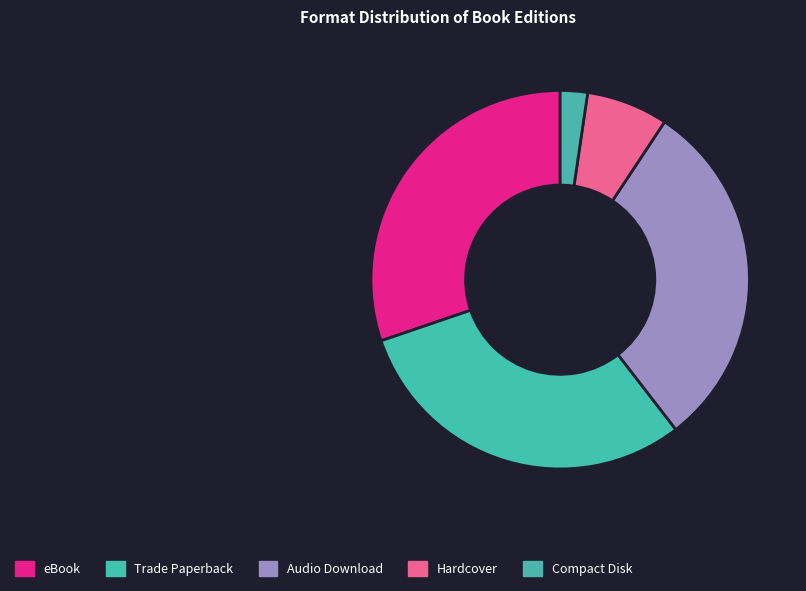

The Compact Disk slice represents 1% of the pie. True or false?

False